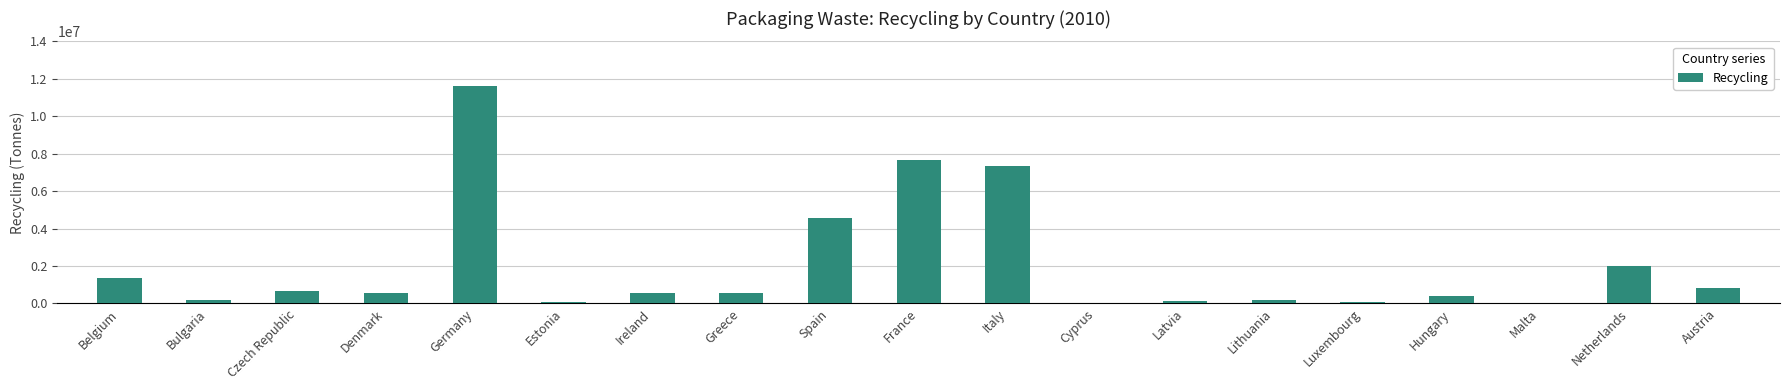

Count the number of data series in this chart.

1